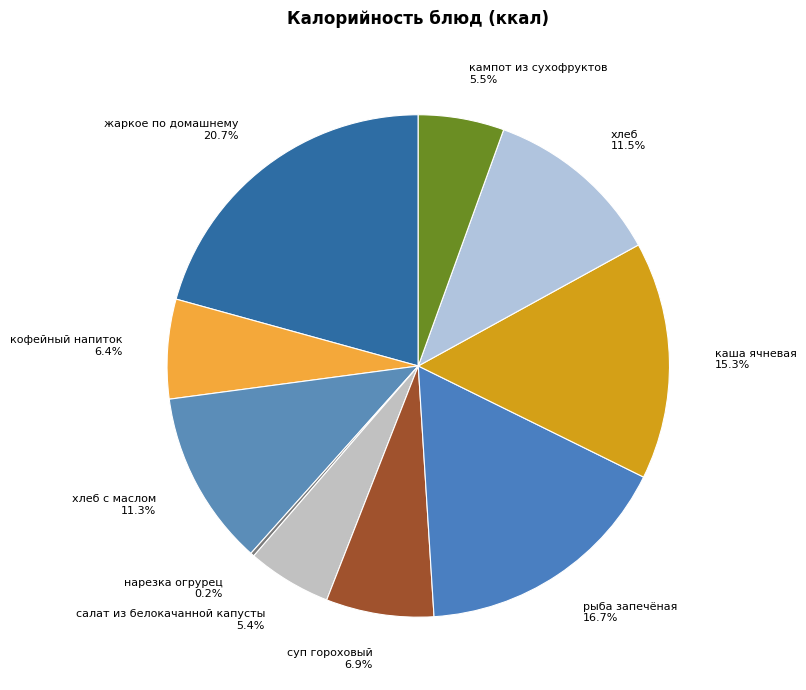

Between хлеб and кампот из сухофруктов, which is larger?

хлеб